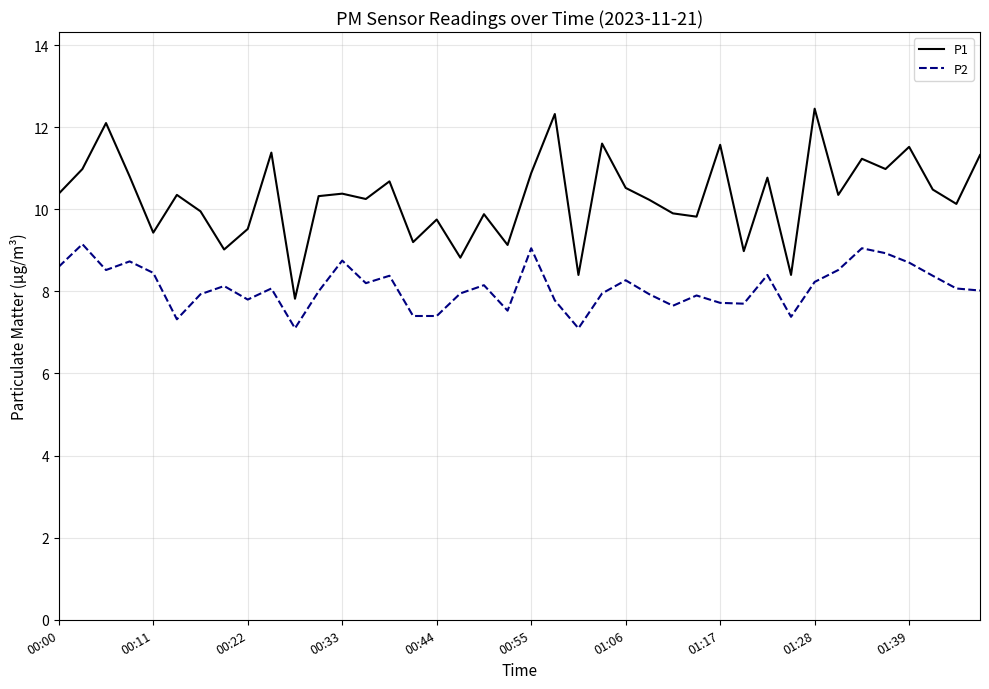

Which series has the widest spread of values?

P1